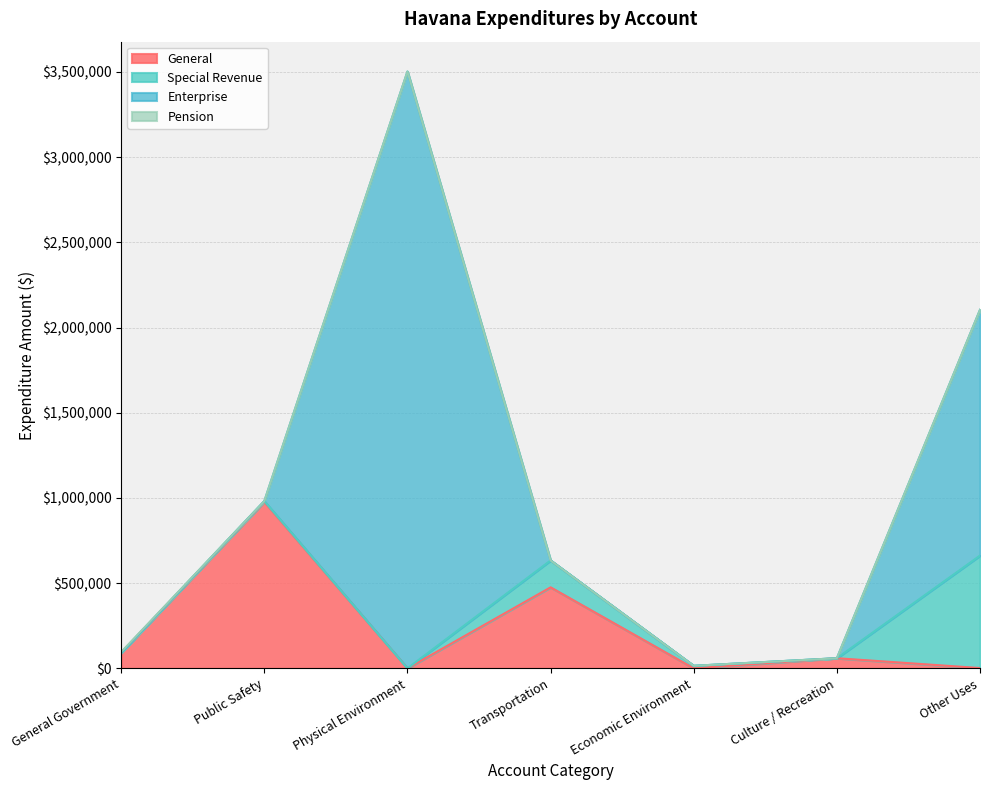

Is it true that General equals 2438 at Other Uses?

False